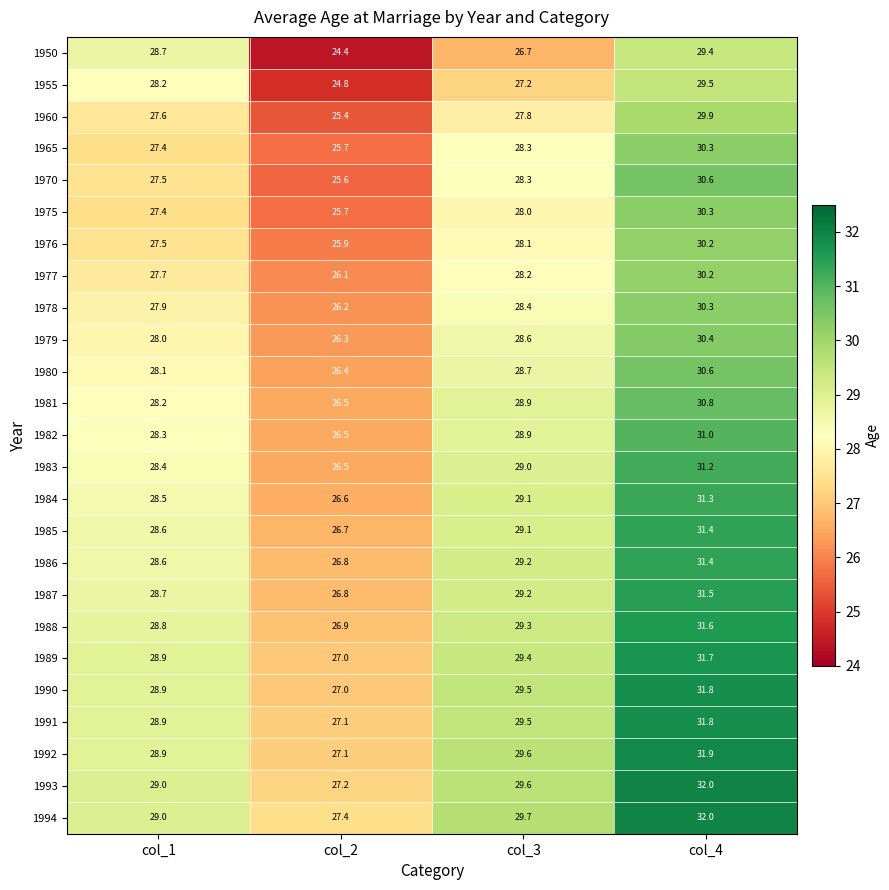

The 1991 series shows 29.5 at col_3. True or false?

True